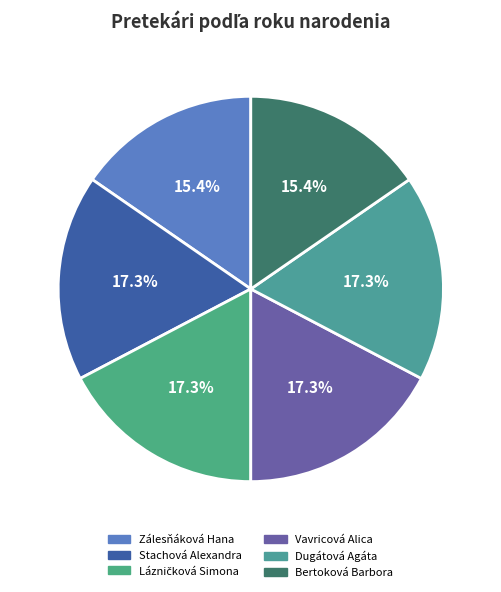

Is Zálesňáková Hana the majority of the pie?

No